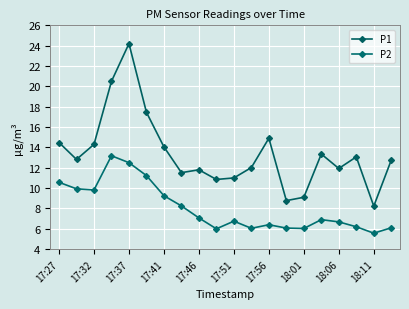

What are all the series names shown in the legend?

P1, P2